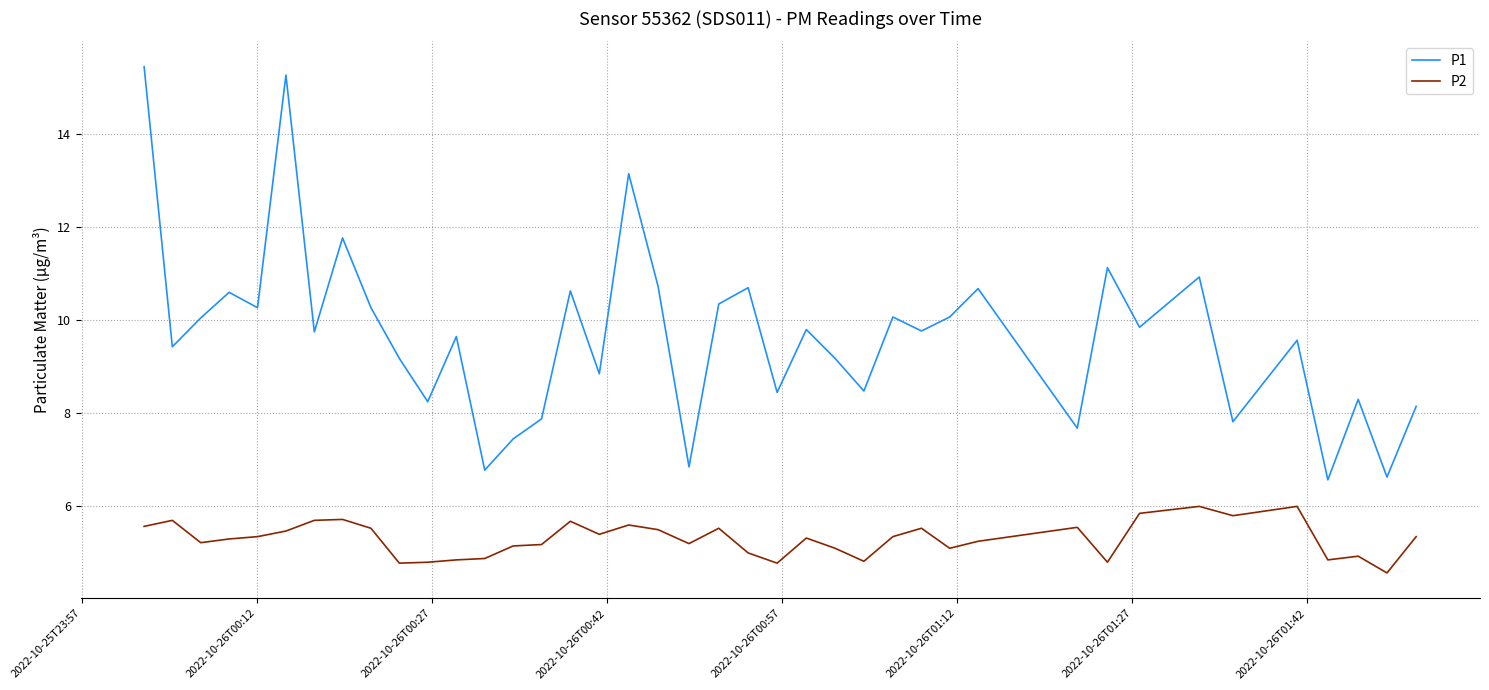

True or false: P1 and P2 cross at least once.

False